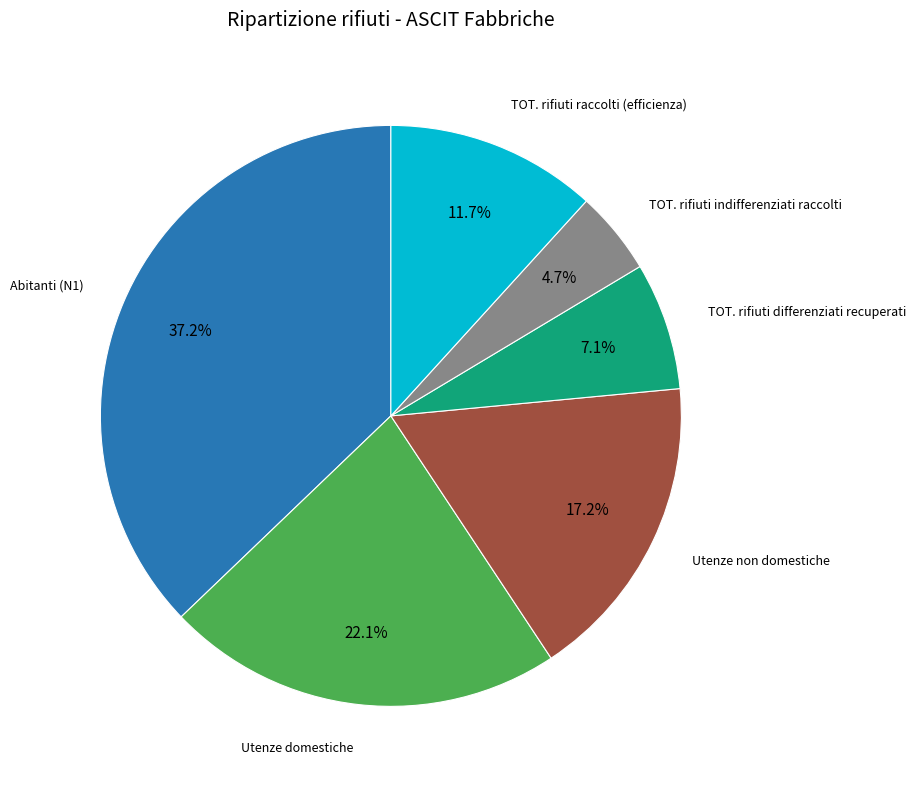

Does Utenze non domestiche represent more than half of the total?

No